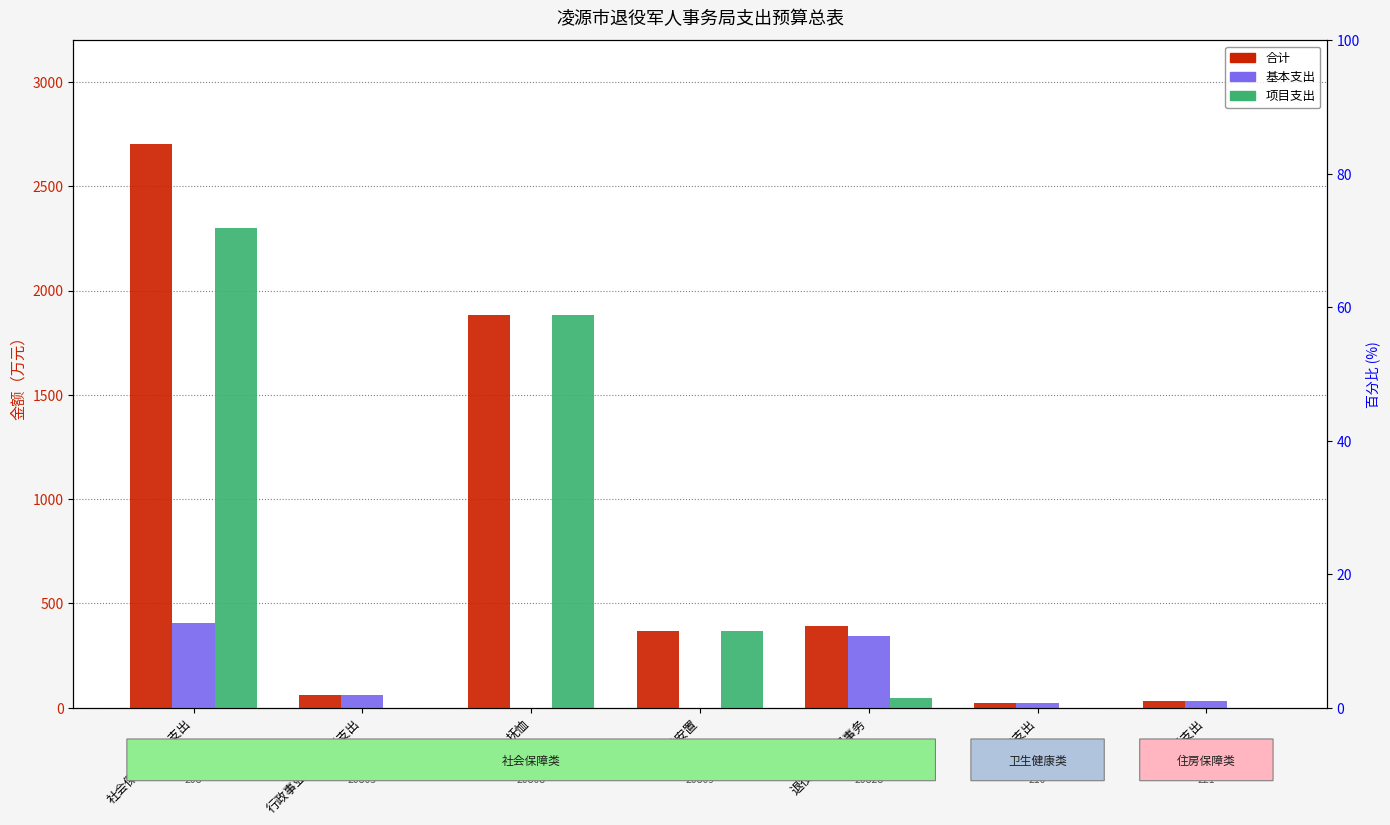

Which series has the largest range (max minus min)?

合计